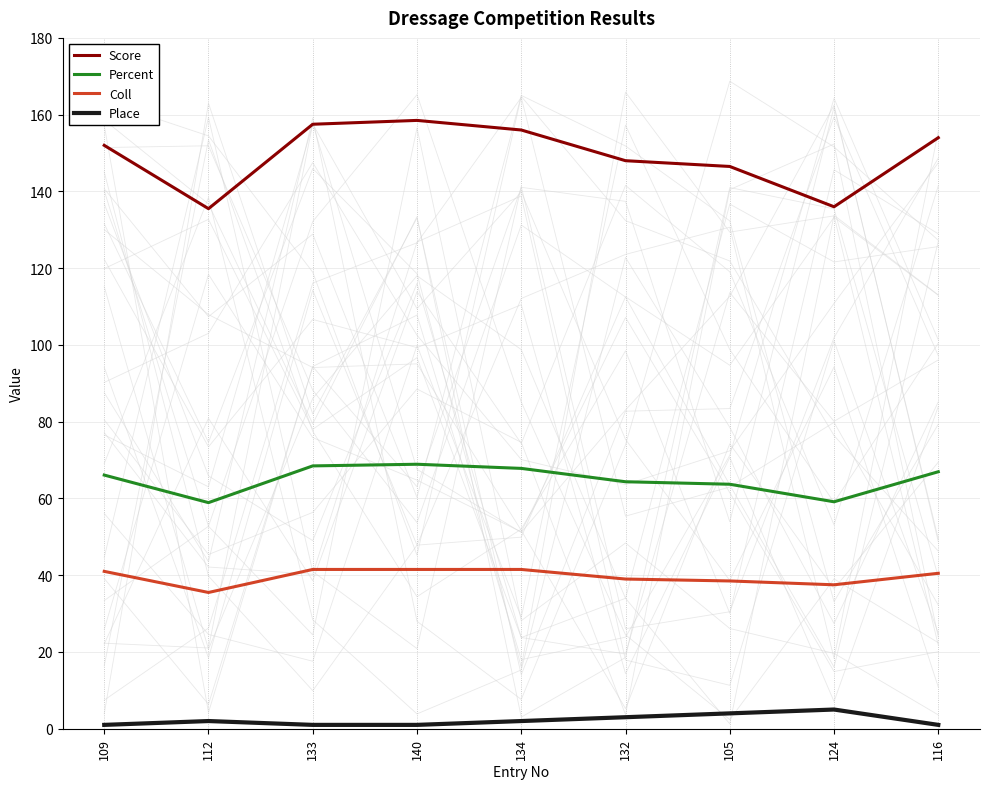

Reading left to right, what are all the values shown in this chart?

Score: 109=152.0	112=135.5	133=157.5	140=158.5	134=156.0	132=148.0	105=146.5	124=136.0	116=154.0
Percent: 109=66.1	112=58.9	133=68.5	140=68.9	134=67.8	132=64.3	105=63.7	124=59.1	116=67.0
Coll: 109=41.0	112=35.5	133=41.5	140=41.5	134=41.5	132=39.0	105=38.5	124=37.5	116=40.5
Place: 109=1.0	112=2.0	133=1.0	140=1.0	134=2.0	132=3.0	105=4.0	124=5.0	116=1.0